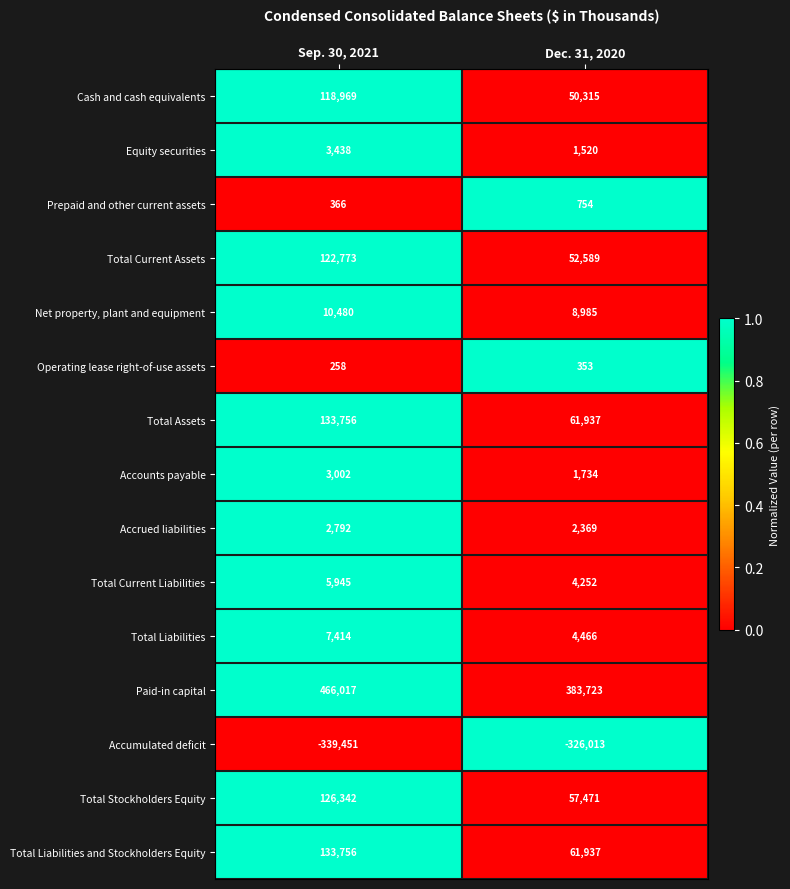

Which series has the largest range (max minus min)?

Paid-in capital